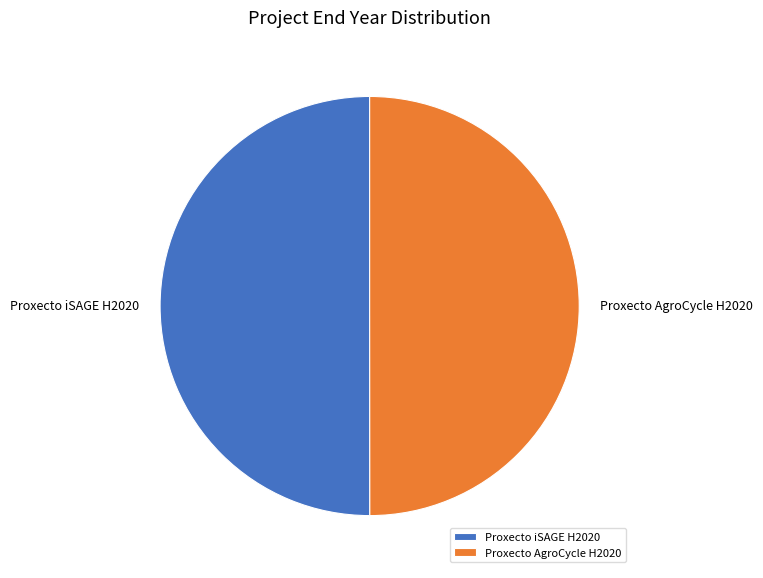

How many slices are in this pie chart?

2